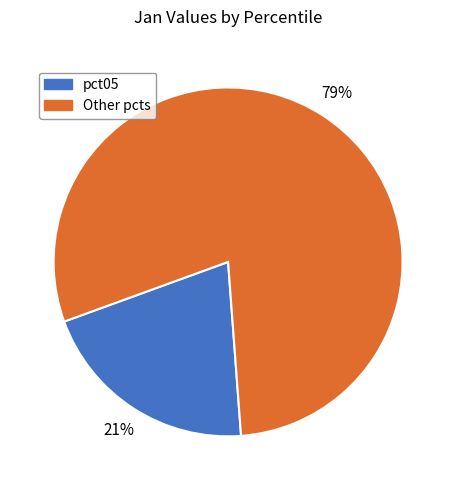

To the nearest percent, what is the average slice percentage?

50%